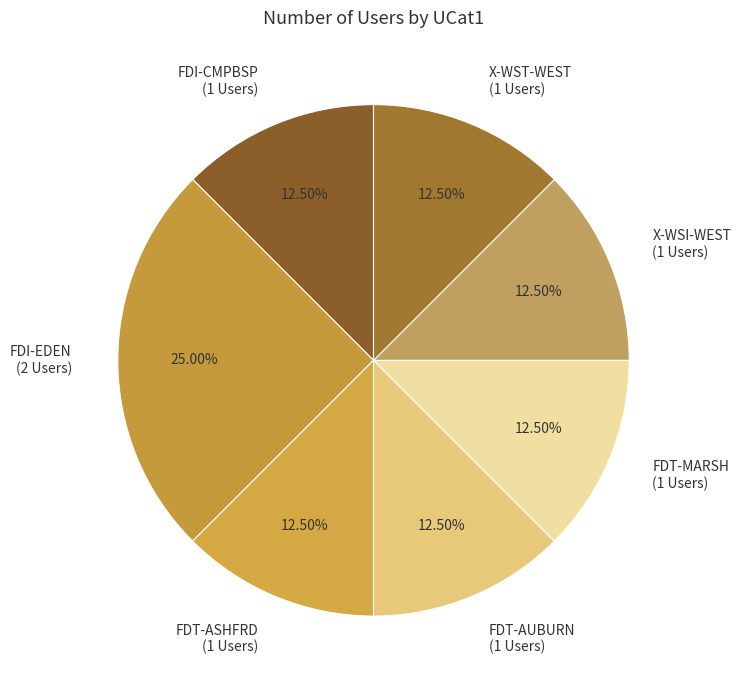

Approximately how many times larger is the value at FDI-CMPBSP compared to FDT-MARSH?

1.0